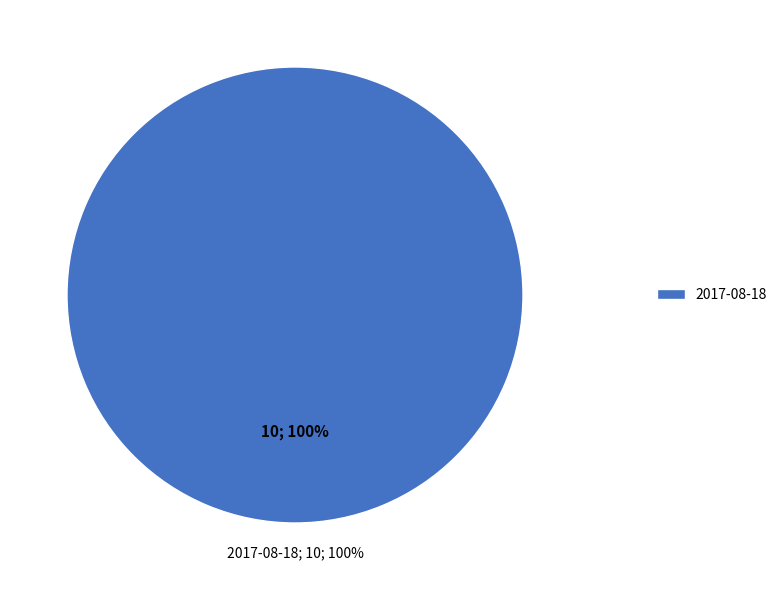

Count the number of slices in the pie.

2